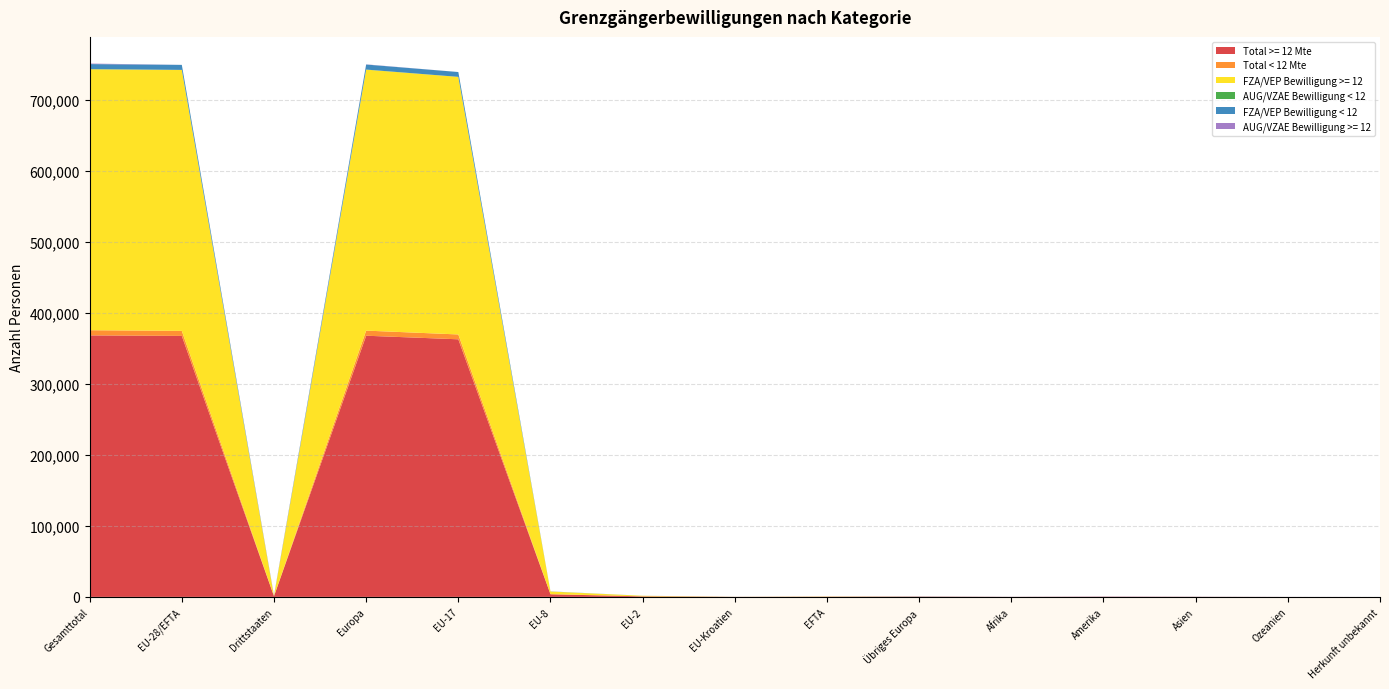

Reading left to right, transcribe all the data shown in this chart.

Total >= 12 Mte: Gesamttotal=368337	EU-28/EFTA=367602	Drittstaaten=924	Europa=367856	EU-17=362836	EU-8=3681	EU-2=749	EU-Kroatien=64	EFTA=272	Übriges Europa=254	Afrika=82	Amerika=248	Asien=123	Ozeanien=27	Herkunft unbekannt=1
Total < 12 Mte: Gesamttotal=7275	EU-28/EFTA=7086	Drittstaaten=189	Europa=7201	EU-17=6813	EU-8=194	EU-2=51	EU-Kroatien=18	EFTA=10	Übriges Europa=115	Afrika=13	Amerika=34	Asien=26	Ozeanien=1	Herkunft unbekannt=0
FZA/VEP Bewilligung >= 12: Gesamttotal=367589	EU-28/EFTA=367588	Drittstaaten=1	Europa=367588	EU-17=362836	EU-8=3681	EU-2=749	EU-Kroatien=50	EFTA=272	Übriges Europa=0	Afrika=0	Amerika=1	Asien=0	Ozeanien=0	Herkunft unbekannt=0
AUG/VZAE Bewilligung < 12: Gesamttotal=198	EU-28/EFTA=9	Drittstaaten=189	Europa=124	EU-17=0	EU-8=0	EU-2=0	EU-Kroatien=9	EFTA=0	Übriges Europa=115	Afrika=13	Amerika=34	Asien=26	Ozeanien=1	Herkunft unbekannt=0
FZA/VEP Bewilligung < 12: Gesamttotal=7077	EU-28/EFTA=7077	Drittstaaten=0	Europa=7077	EU-17=6813	EU-8=194	EU-2=51	EU-Kroatien=9	EFTA=10	Übriges Europa=0	Afrika=0	Amerika=0	Asien=0	Ozeanien=0	Herkunft unbekannt=0
AUG/VZAE Bewilligung >= 12: Gesamttotal=748	EU-28/EFTA=14	Drittstaaten=734	Europa=268	EU-17=0	EU-8=0	EU-2=0	EU-Kroatien=14	EFTA=0	Übriges Europa=254	Afrika=82	Amerika=247	Asien=123	Ozeanien=27	Herkunft unbekannt=1